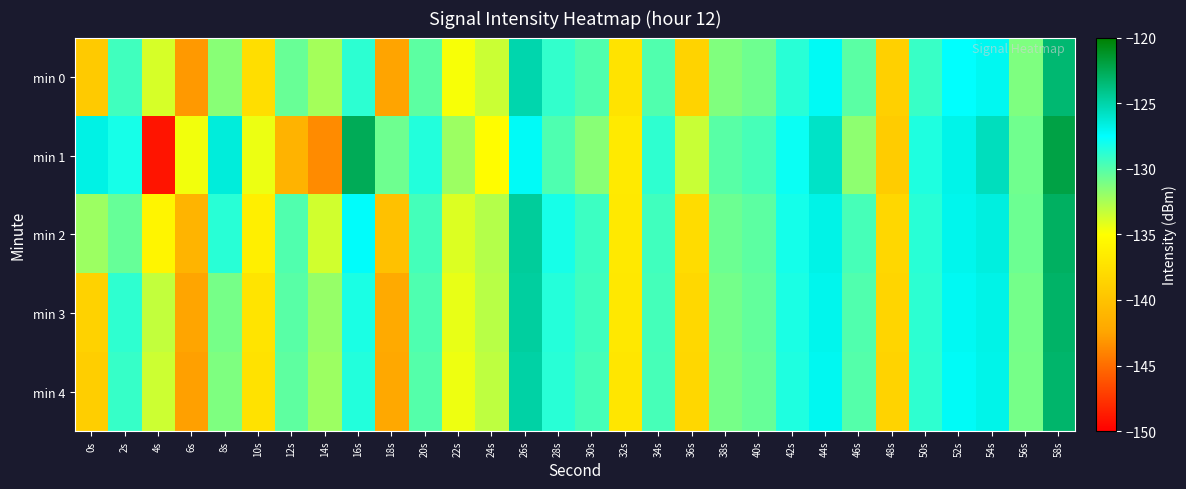

Rank the series at 24s from highest to lowest value.

min 2, min 3, min 4, min 0, min 1